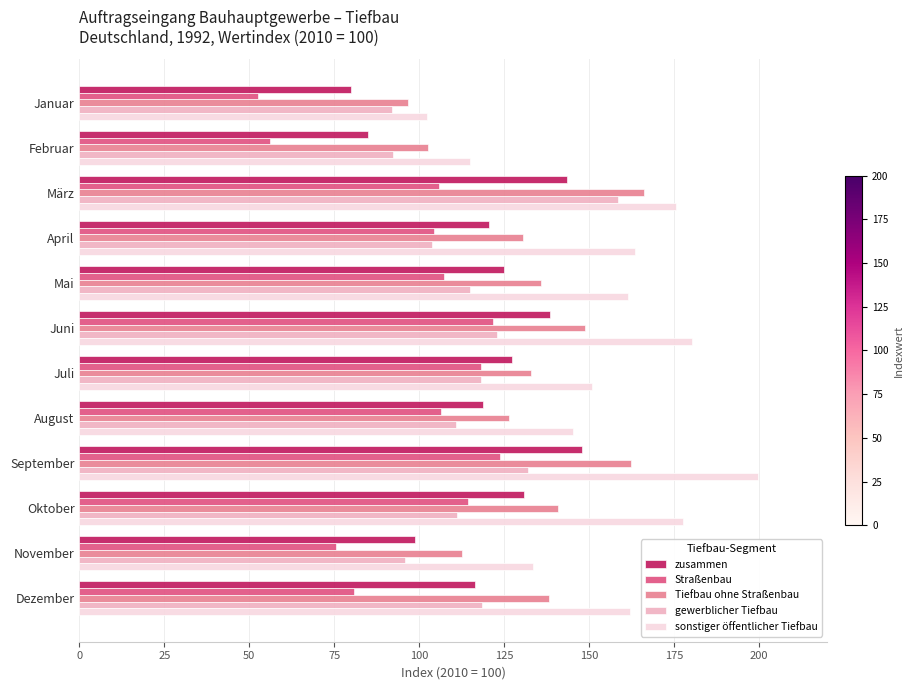

At how many categories does at least one series exceed 154?

7